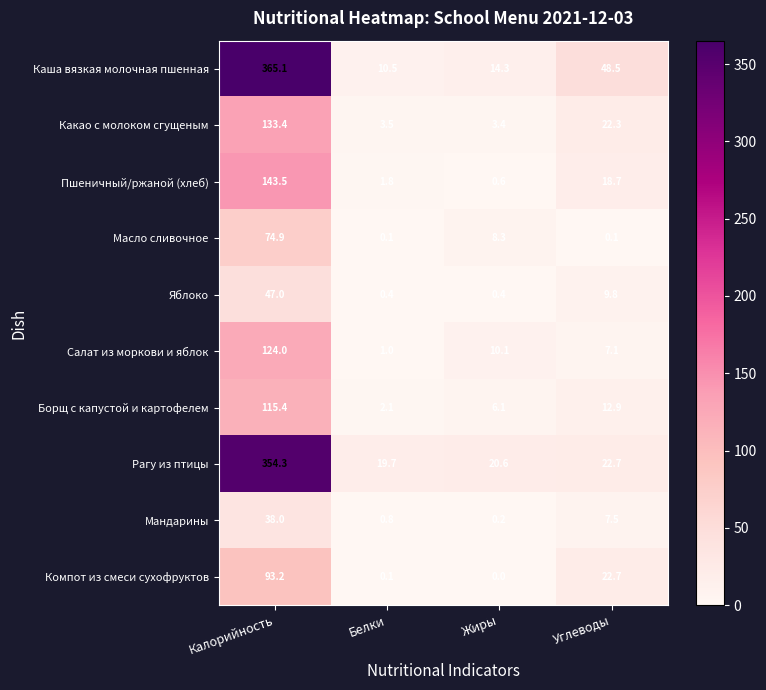

What is the difference between the maximum and minimum values in the Рагу из птицы series?

334.6